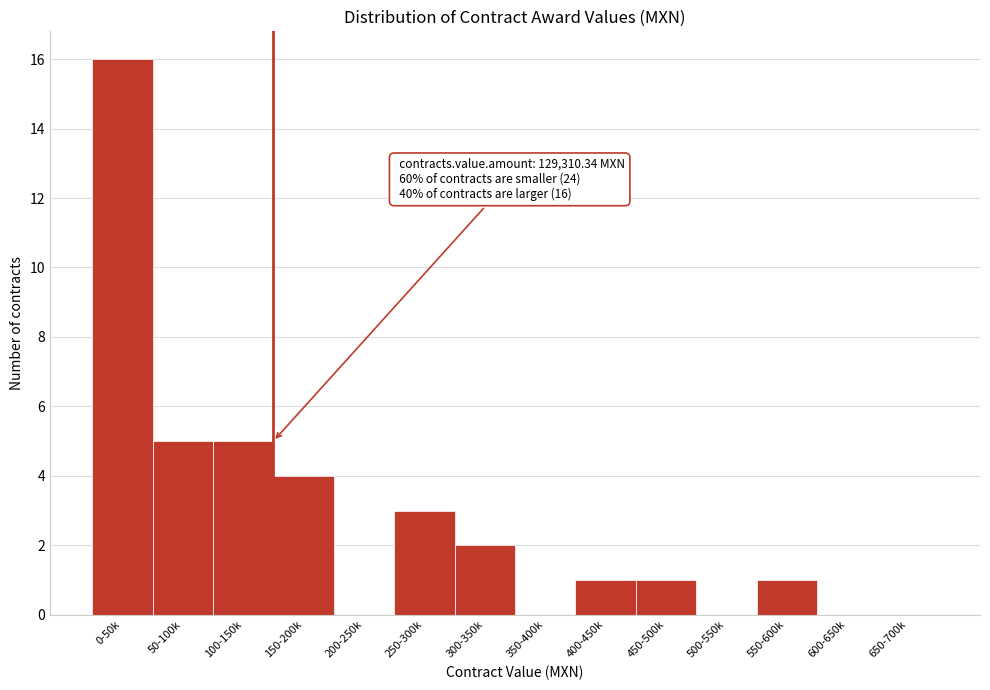

Reading left to right, list all the values displayed in this chart.

0-50k=16	50-100k=5	100-150k=5	150-200k=4	200-250k=0	250-300k=3	300-350k=2	350-400k=0	400-450k=1	450-500k=1	500-550k=0	550-600k=1	600-650k=0	650-700k=0